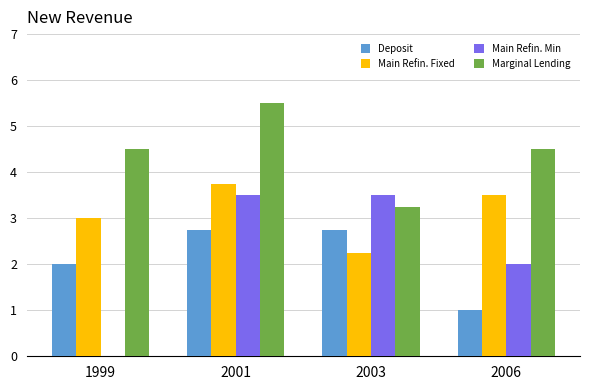

What value does the Main Refin. Fixed series have at 2001?

3.8